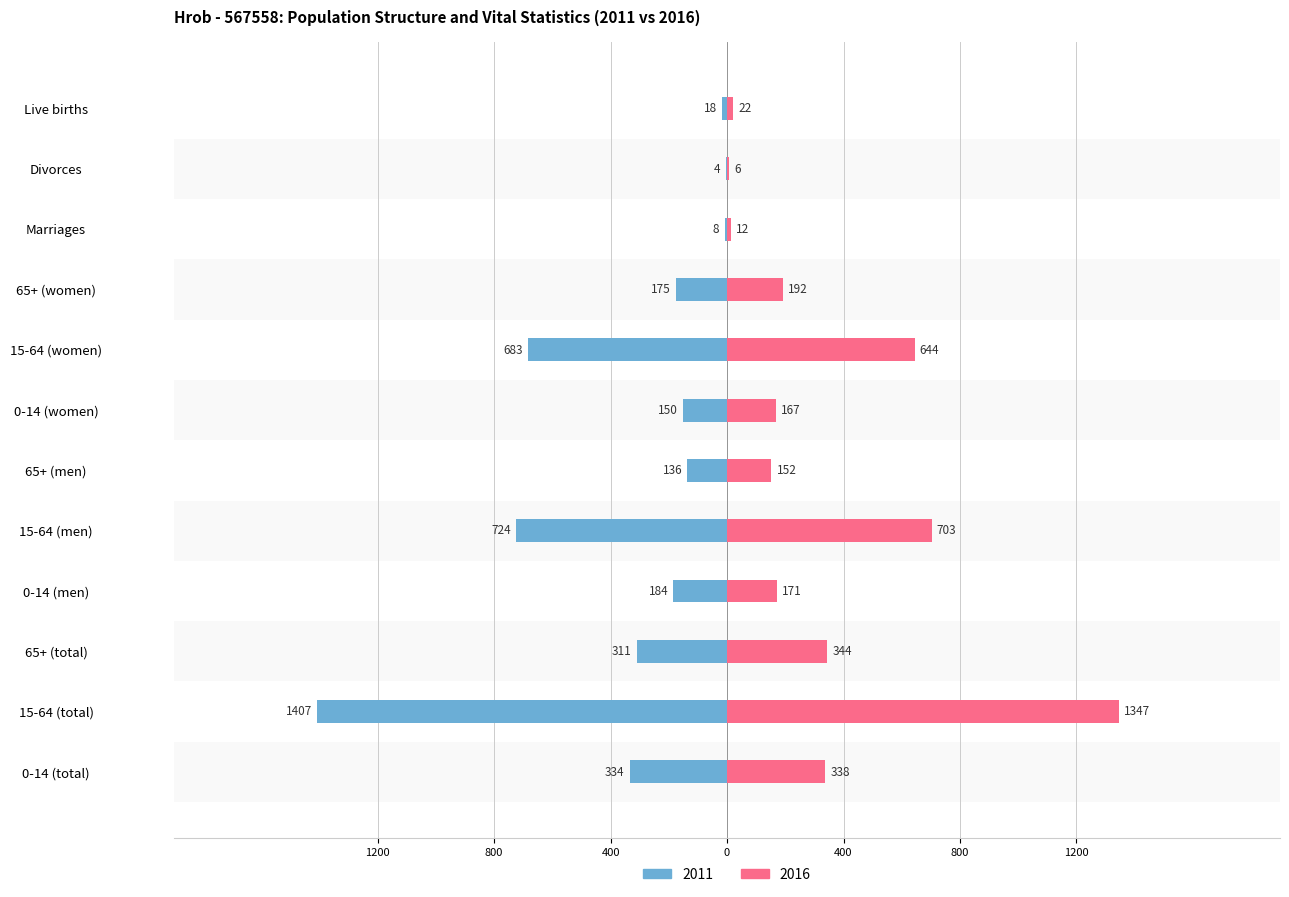

The 2016 series shows 547 at 15-64 (total). True or false?

False